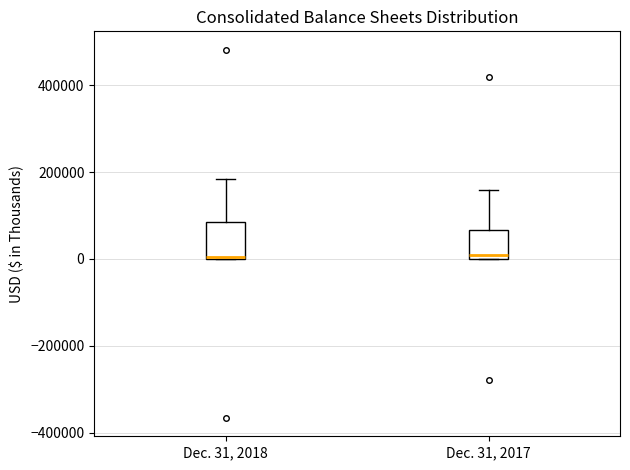

Reading left to right, transcribe this box plot: for each box, give where its median line is, the range the box spans, and where its two whiskers end, as read against the y-axis. The values are not printed on the chart, so give them approximately, as read against the axis.

Dec. 31, 2018: median 0, box 0 to 80000, whiskers 0 to 180000
Dec. 31, 2017: median 0 (just above the box's lower edge), box 0 to 60000, whiskers 0 to 160000